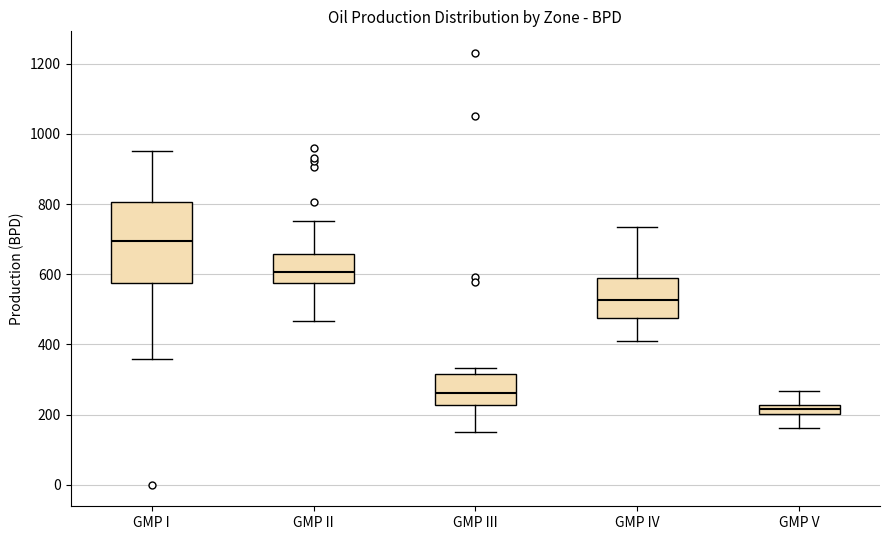

Where does the lower whisker of the box for GMP I end on the y-axis? The values are not printed on the chart, so give them approximately, as read against the axis.

360